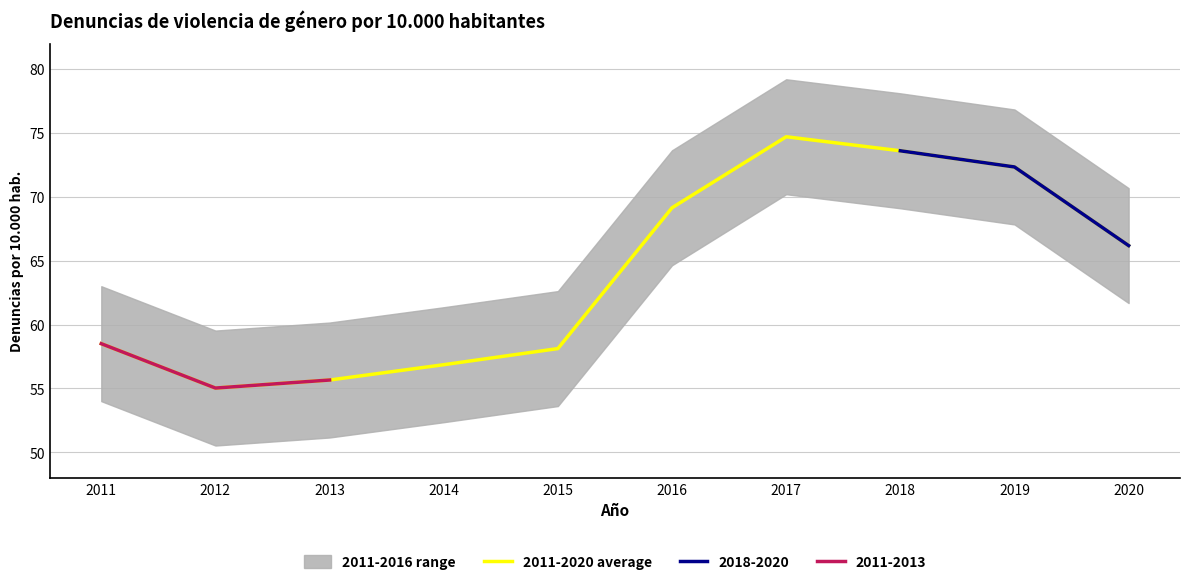

What is the ratio of the value at 2019 to the value at 2015?

1.2